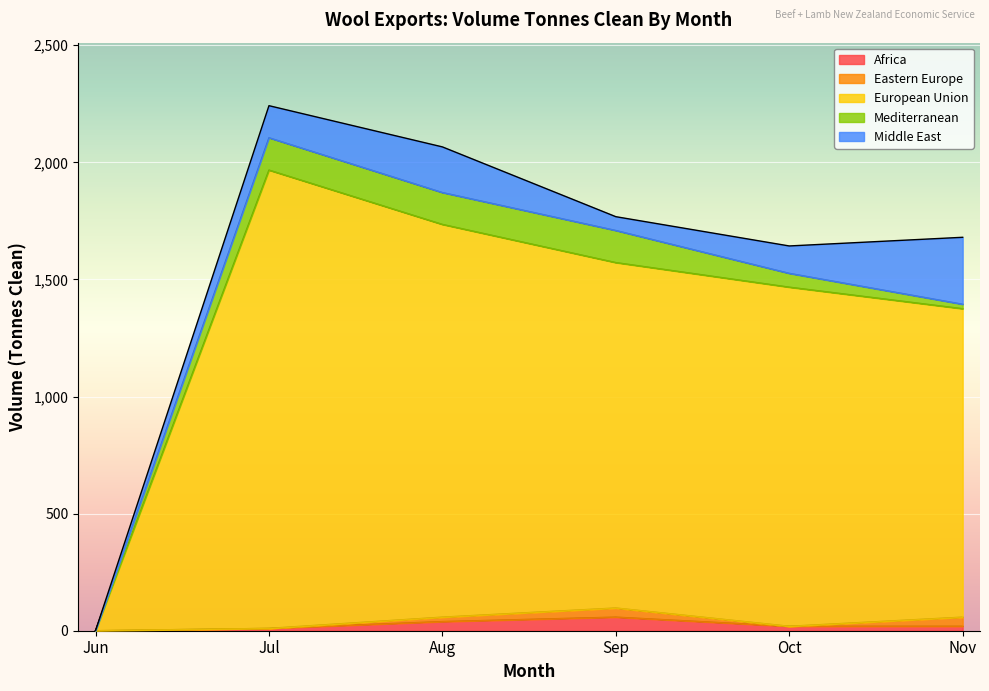

What is the difference between the maximum and minimum values in the Eastern Europe series?

39